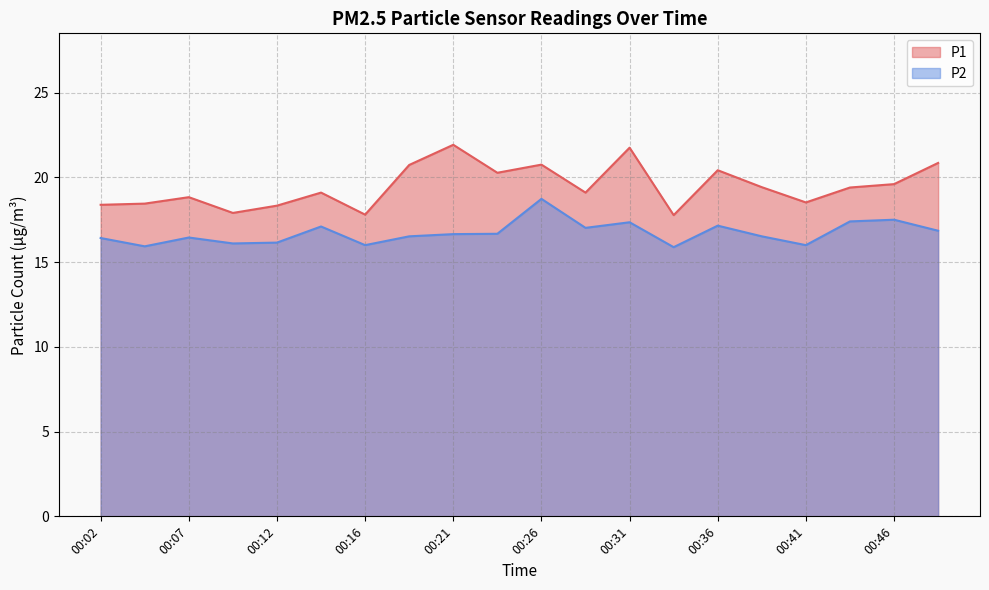

What are all the series names shown in the legend?

P1, P2